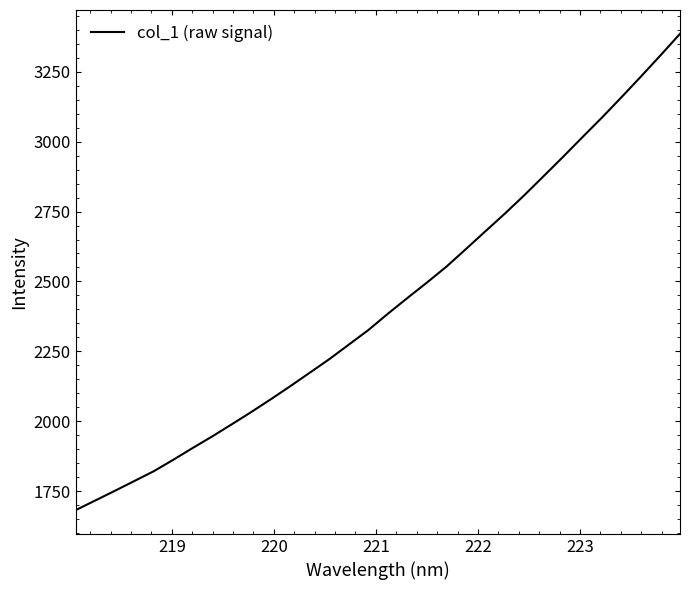

What is the difference between the maximum and minimum values?

1702.6